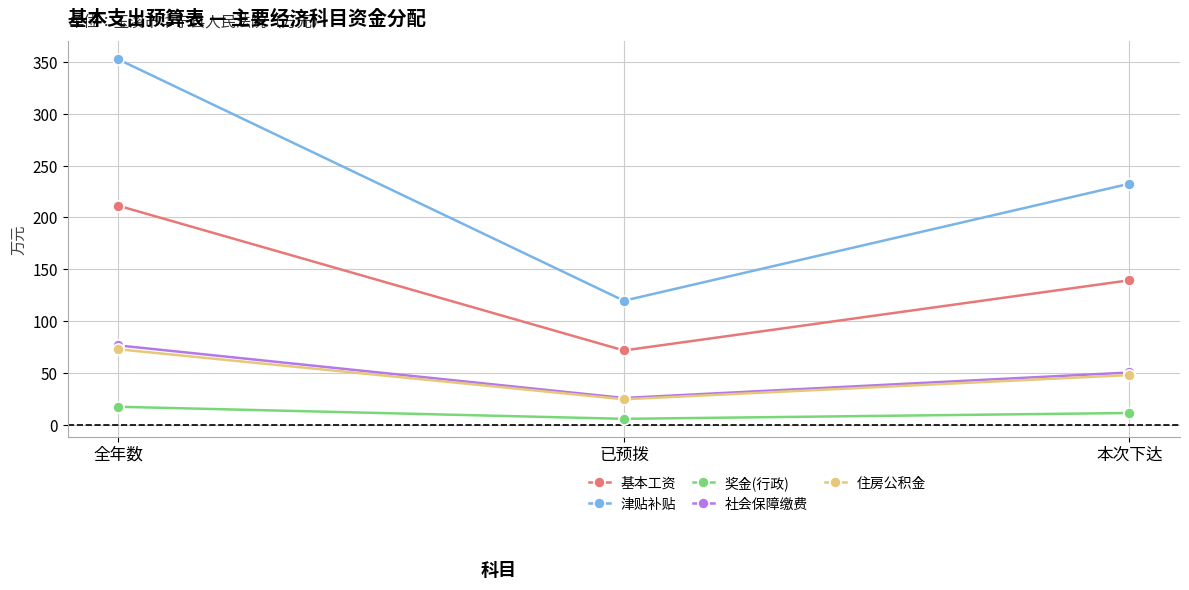

Is the value of 社会保障缴费 at 已预拨 greater than the value of 津贴补贴 at 本次下达?

No